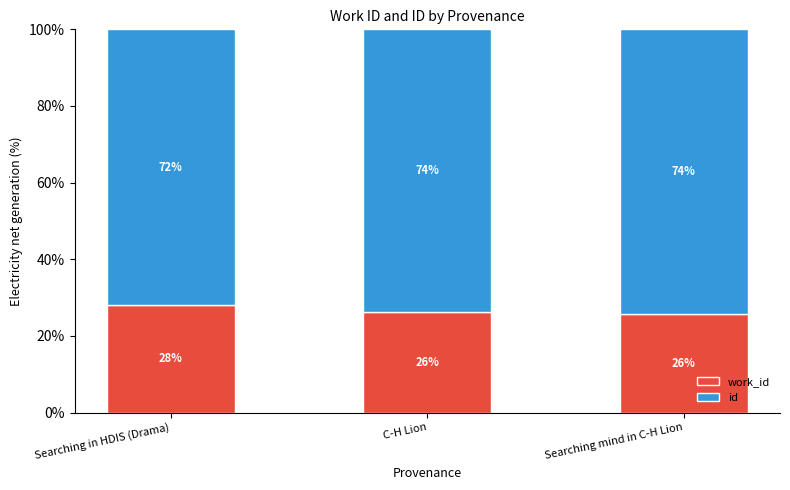

What is the total value across all series at C-H Lion?

100.0